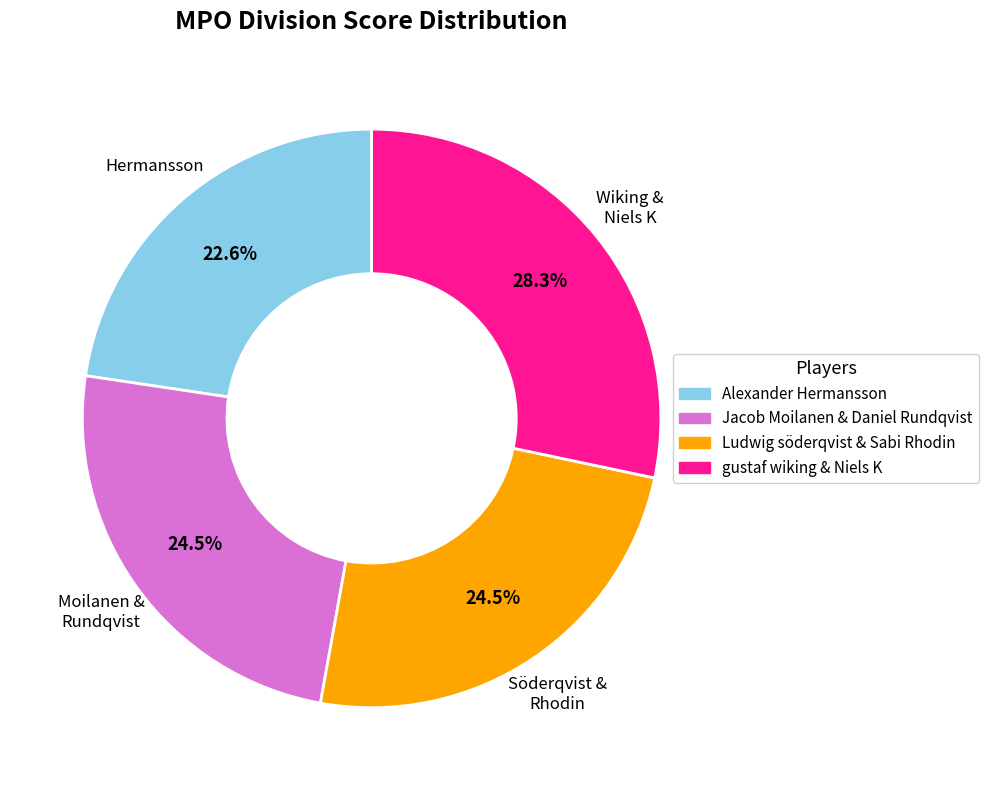

Which slice is the largest?

gustaf wiking & Niels K